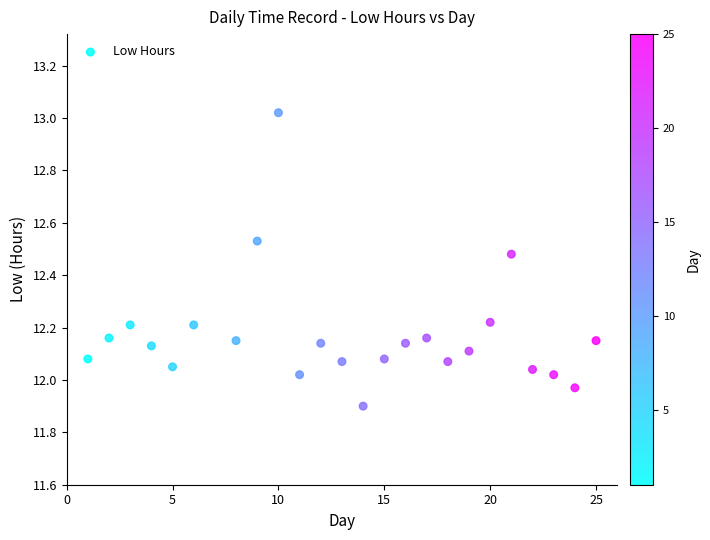

What is the range of X values (max minus min)?

24.0